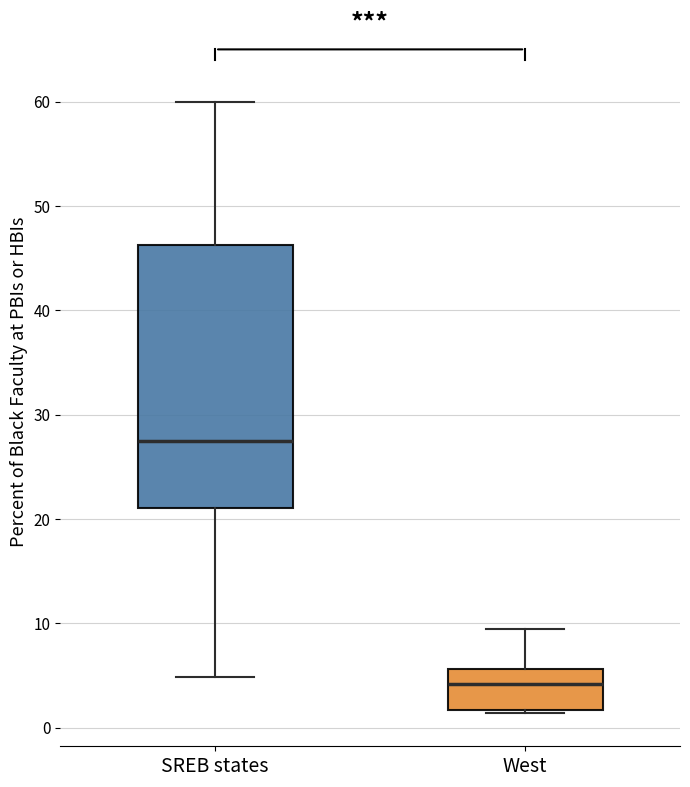

Where is the lower edge of the box for SREB states on the y-axis? The values are not printed on the chart, so give them approximately, as read against the axis.

21